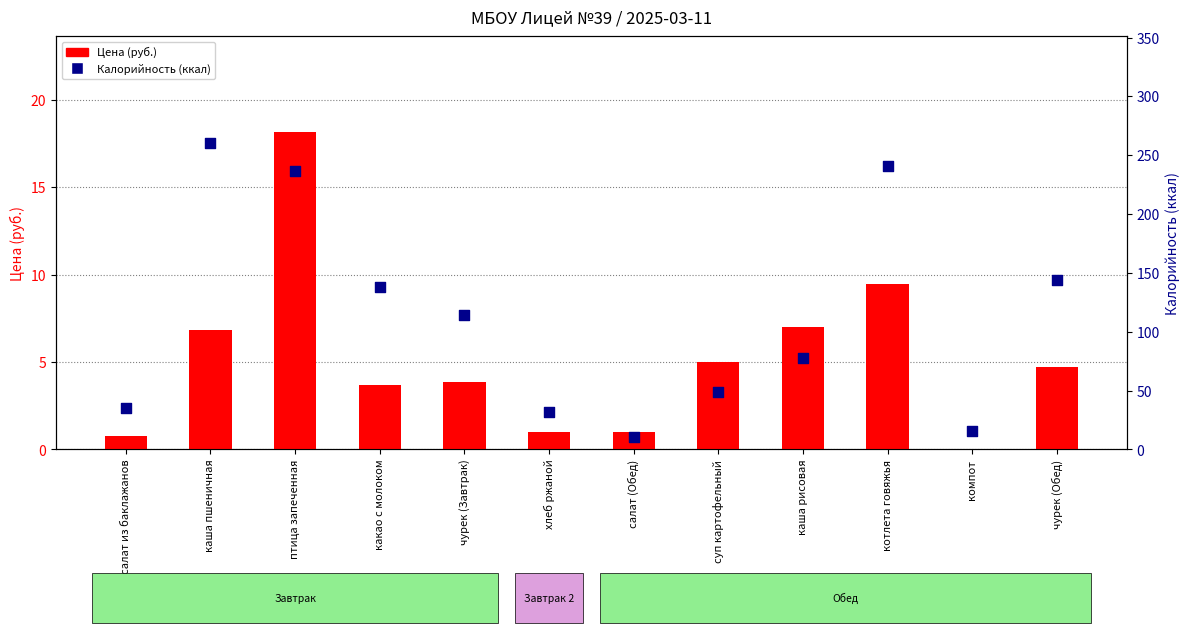

Which series has the largest total across all categories?

Калорийность (ккал)